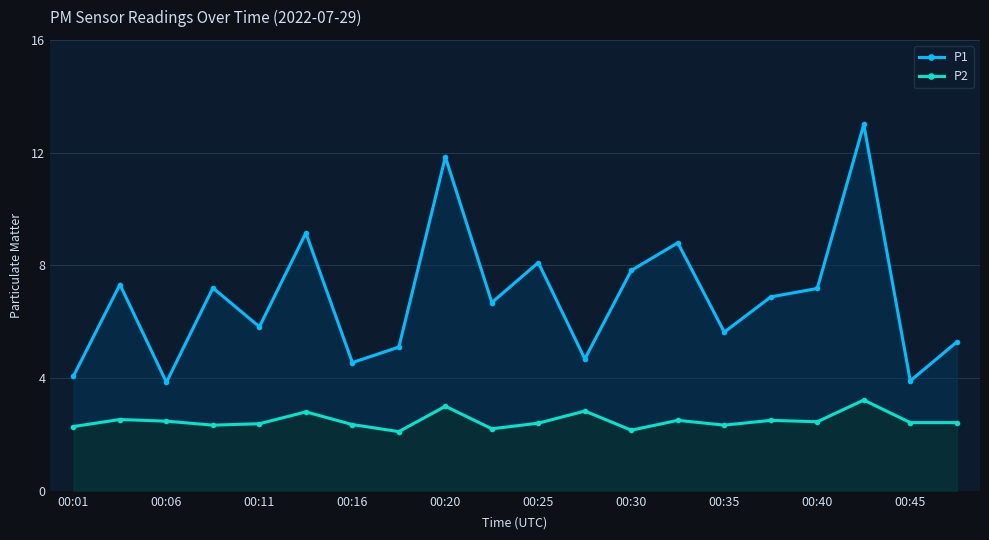

True or false: P2 and P1 cross at least once.

False